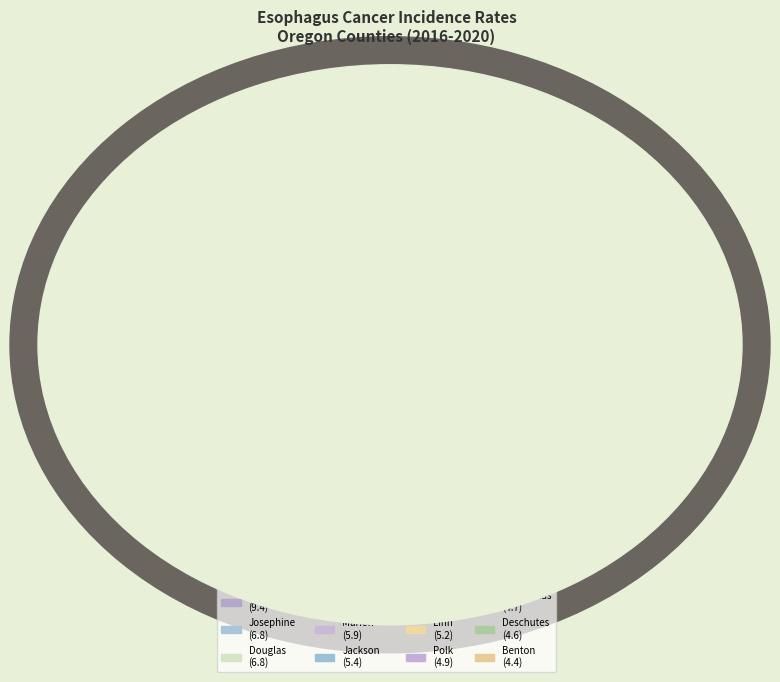

To the nearest percent, what is the average slice percentage?

8%